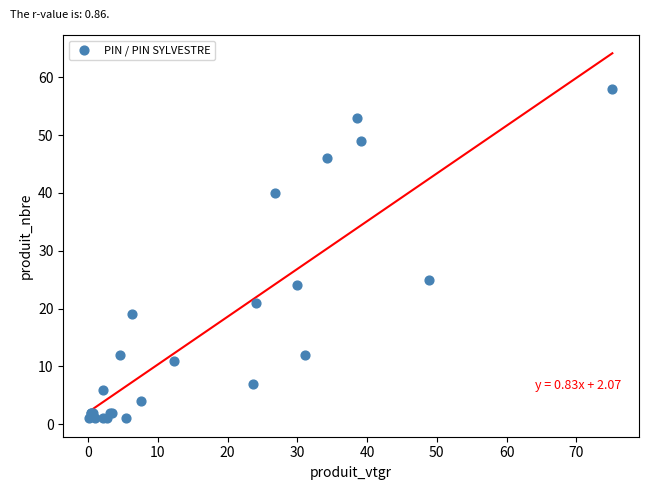

What Y value in the scatter plot is closest to 29?

25